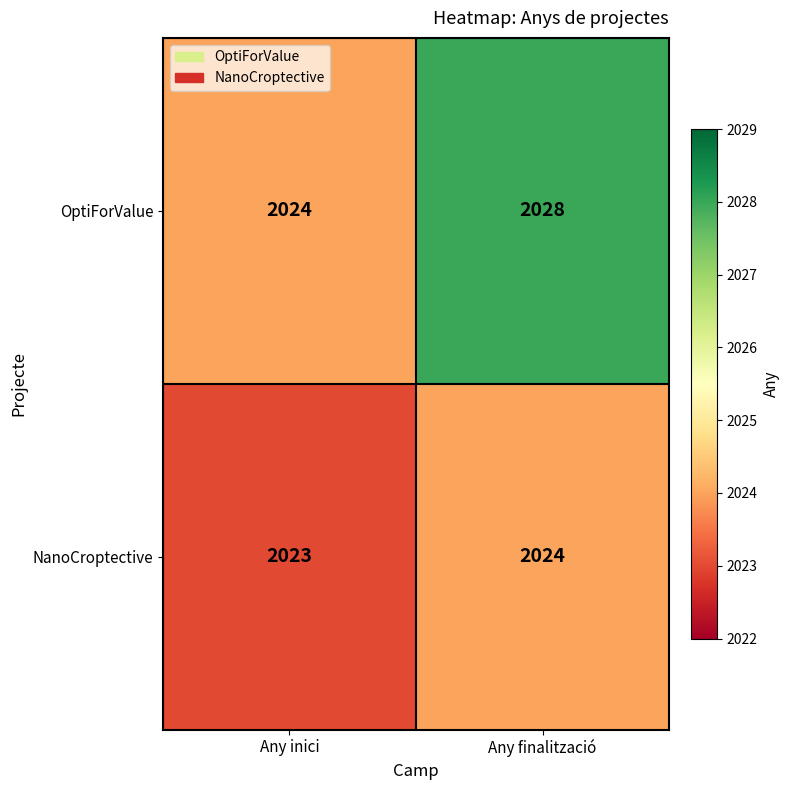

What is the total value across all series at Any inici?

4047